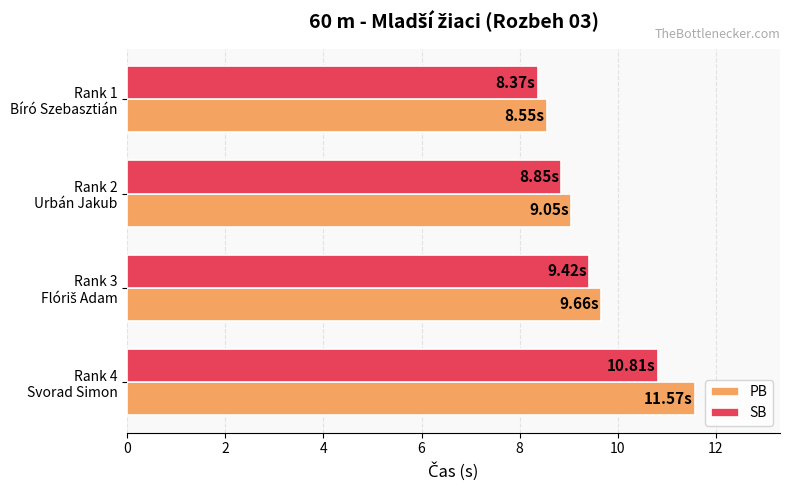

List the series in order of their peak value, highest first.

PB, SB